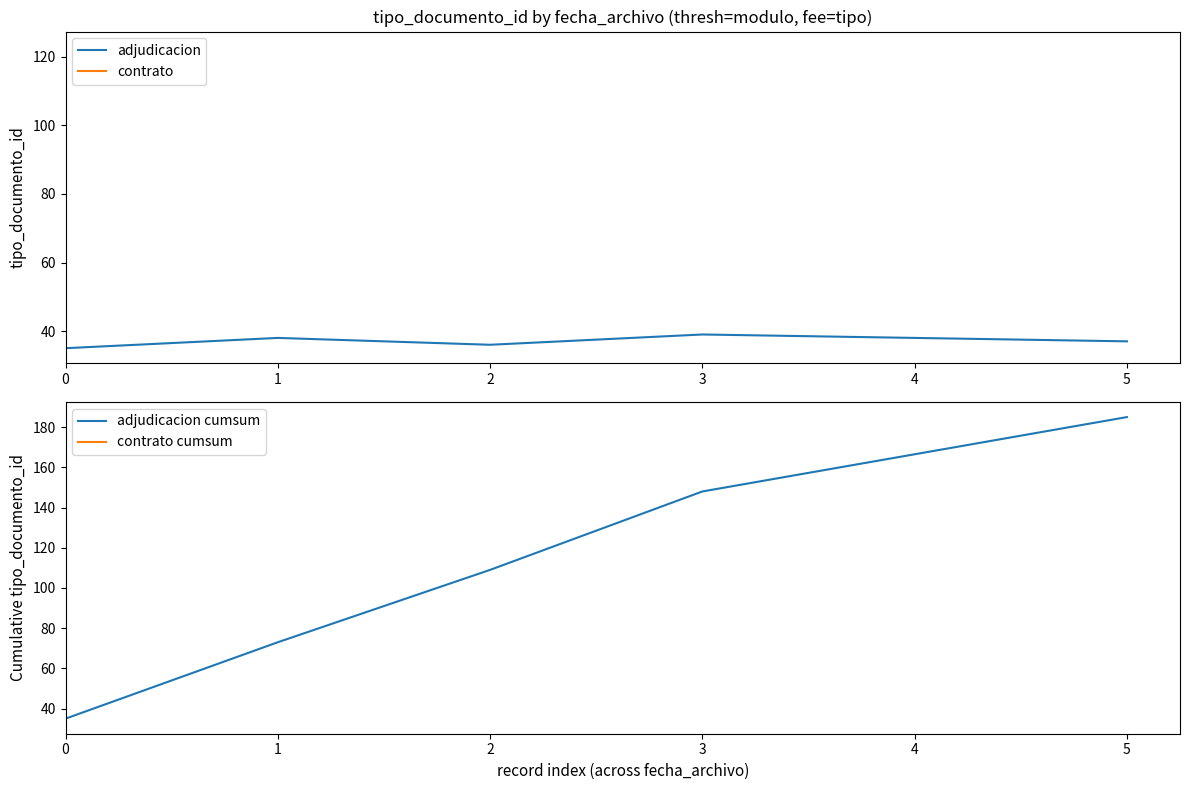

Which series has the largest range (max minus min)?

adjudicacion cumsum